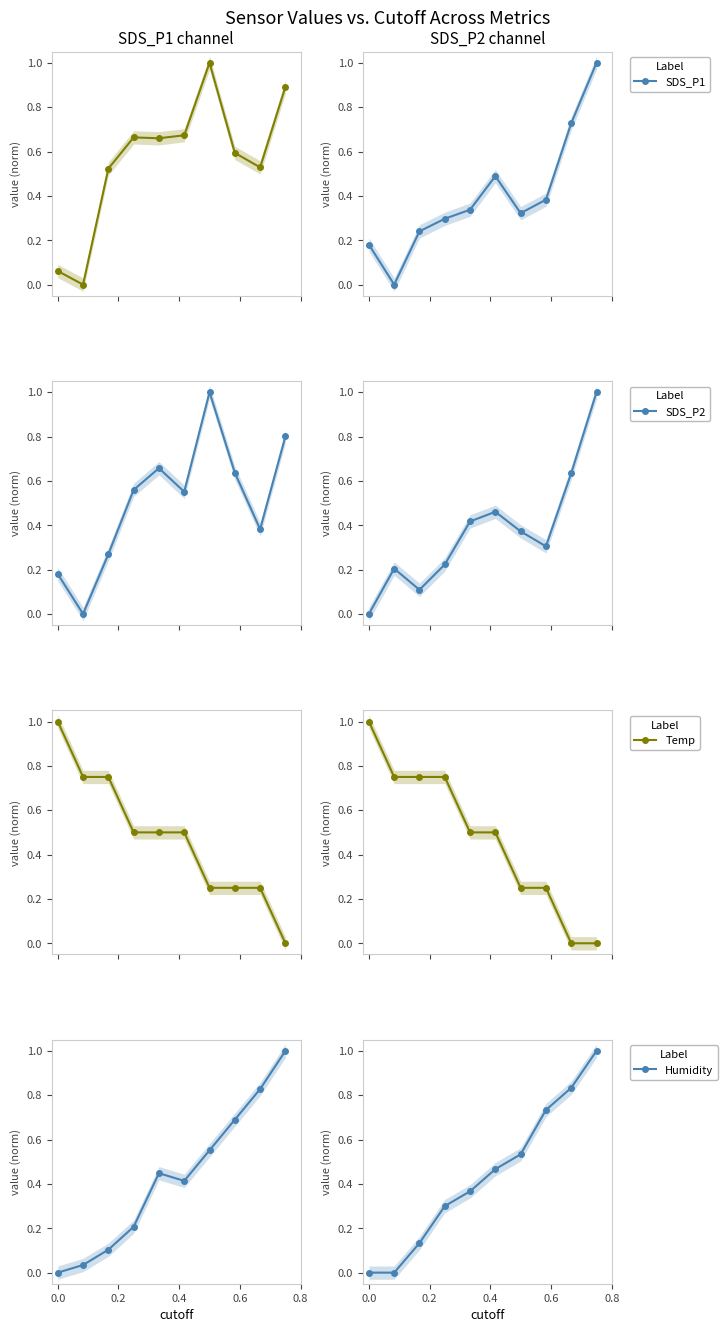

What is the difference between the second highest and second lowest values in the Humidity series?

0.8